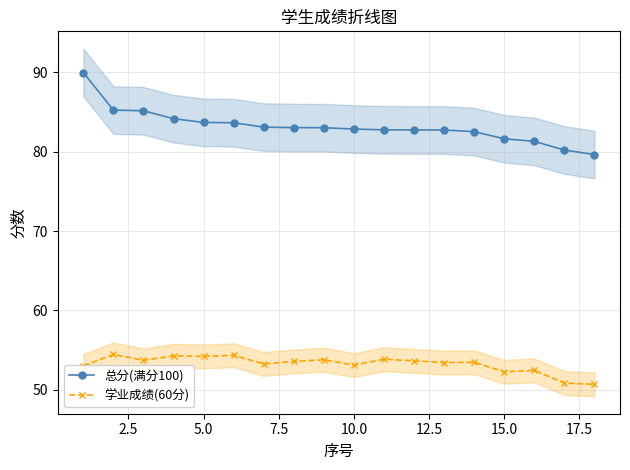

Reading left to right, transcribe all the data shown in this chart.

总分(满分100): 90.0	85.2	85.1	84.1	83.7	83.6	83.1	83.0	83.0	82.8	82.7	82.7	82.7	82.5	81.6	81.3	80.2	79.6
学业成绩(60分): 53.0	54.5	53.7	54.3	54.2	54.4	53.3	53.6	53.8	53.1	53.9	53.6	53.4	53.5	52.3	52.4	50.9	50.7